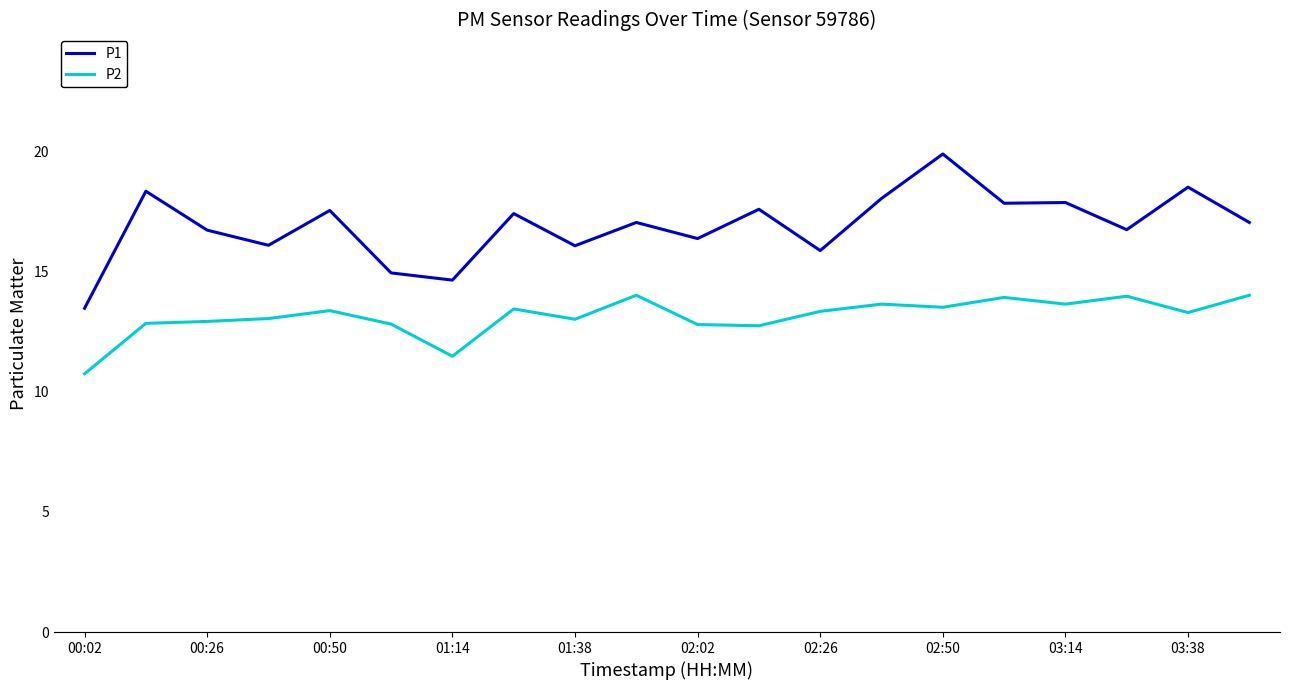

Which series has the widest spread of values?

P1